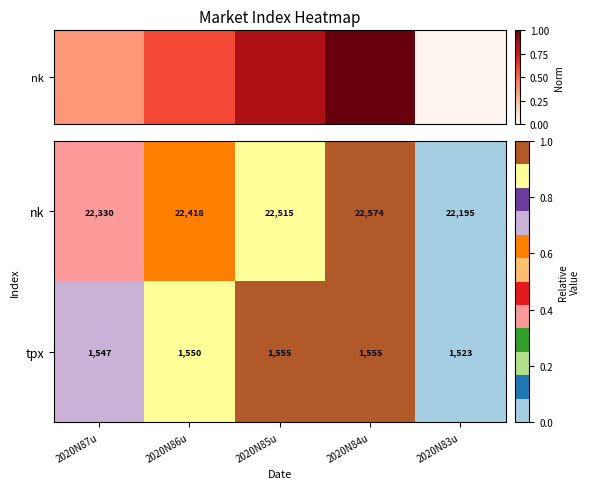

List the series in order of their overall mean, highest first.

nk, tpx